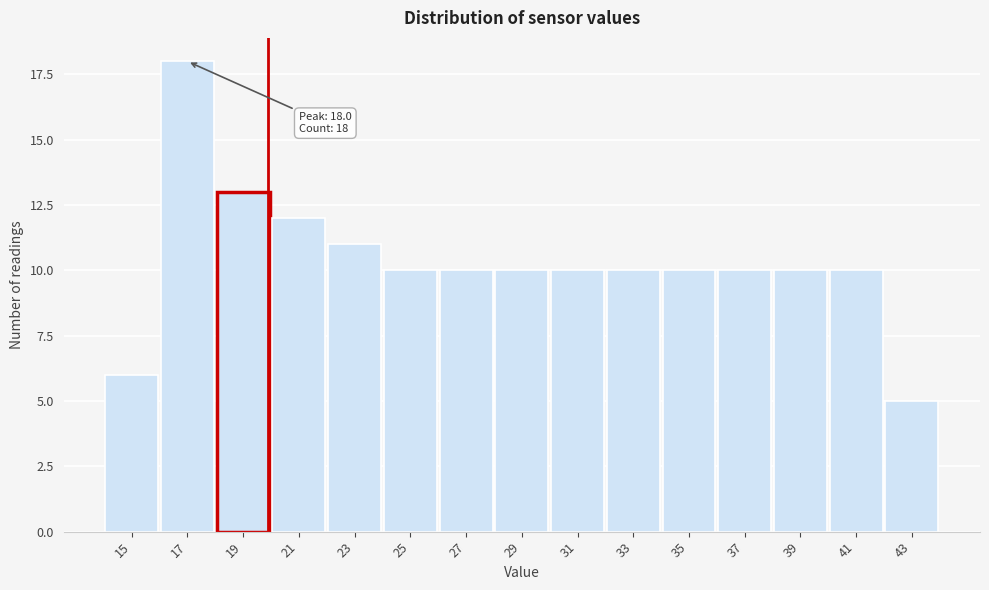

Reading left to right, what are all the values shown in this chart?

6	18	13	12	11	10	10	10	10	10	10	10	10	10	5